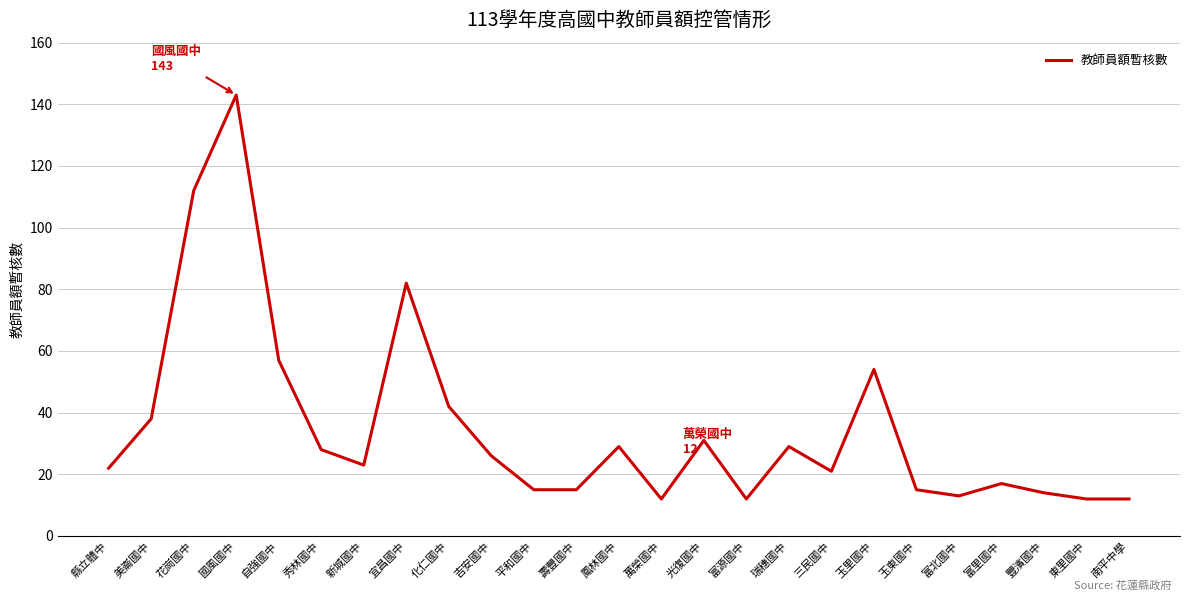

What is the difference between the maximum and minimum values?

131